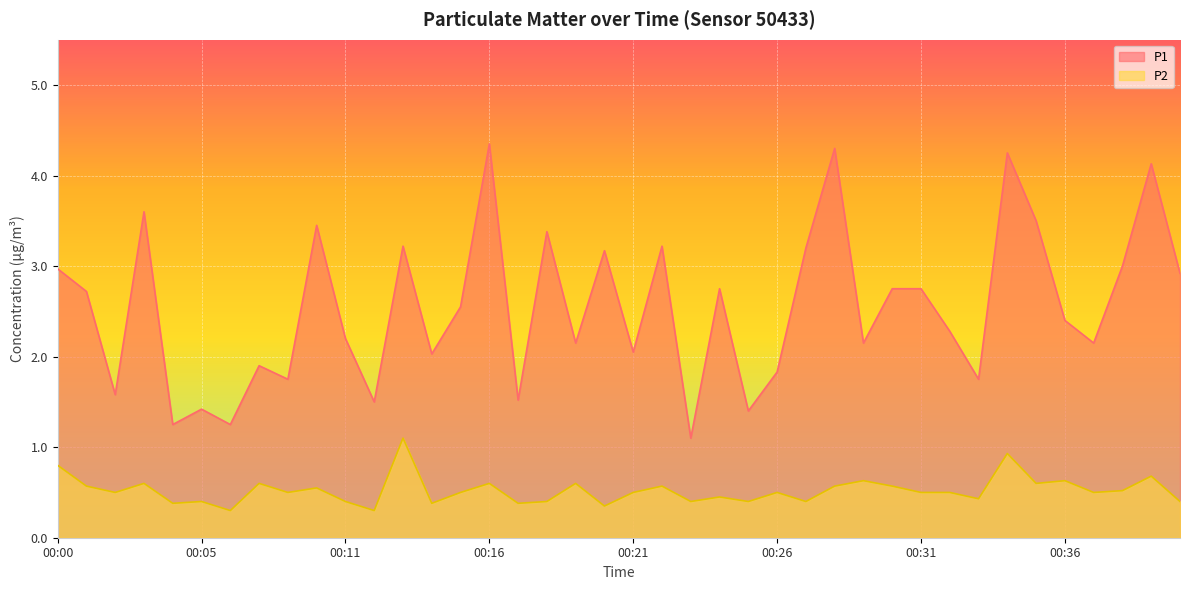

The P2 series shows 0.3 at 00:12. True or false?

True